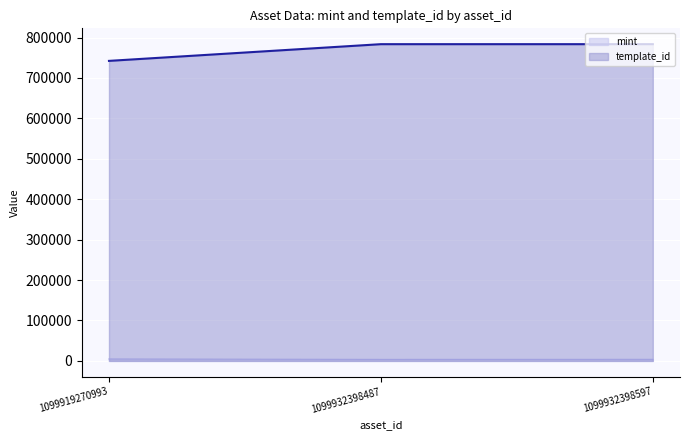

Which series has the widest spread of values?

template_id